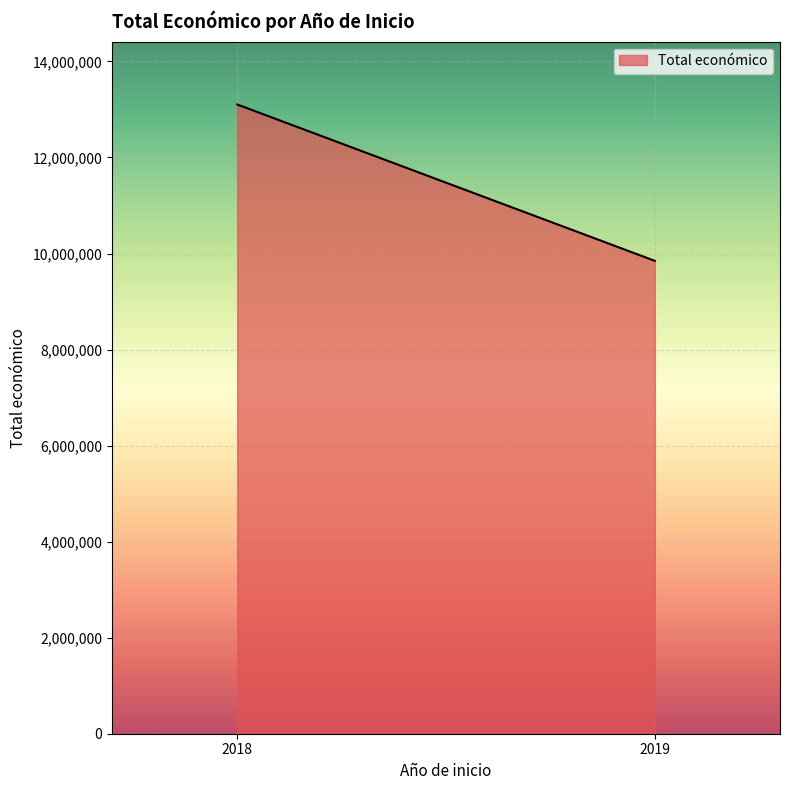

Which has a higher value, 2018 or 2019?

2018